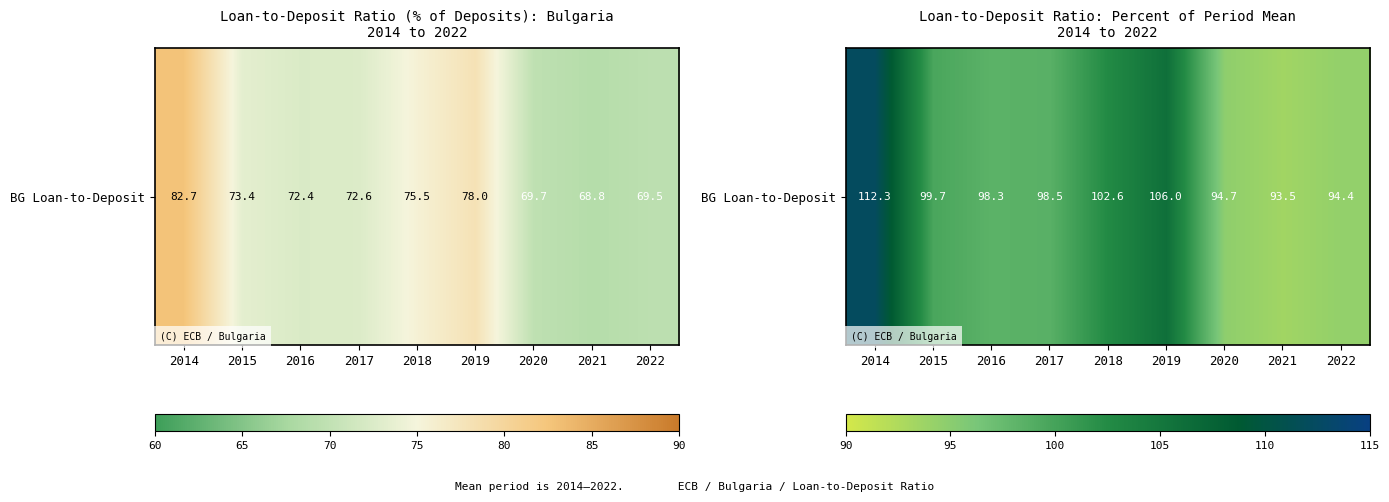

Which category has the lowest value across all series?

2021